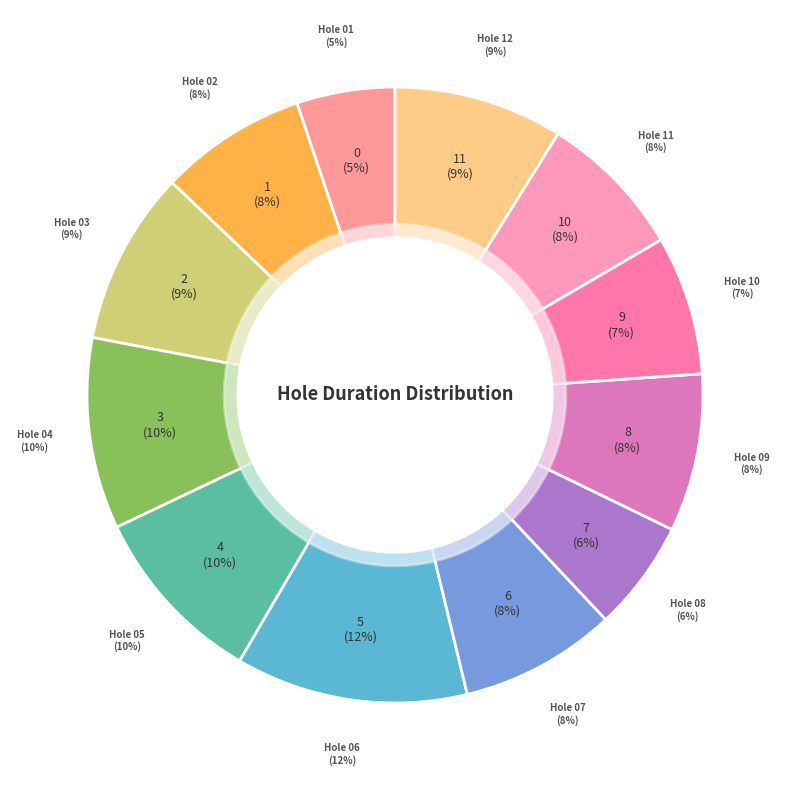

Which slice is the largest?

Hole 06